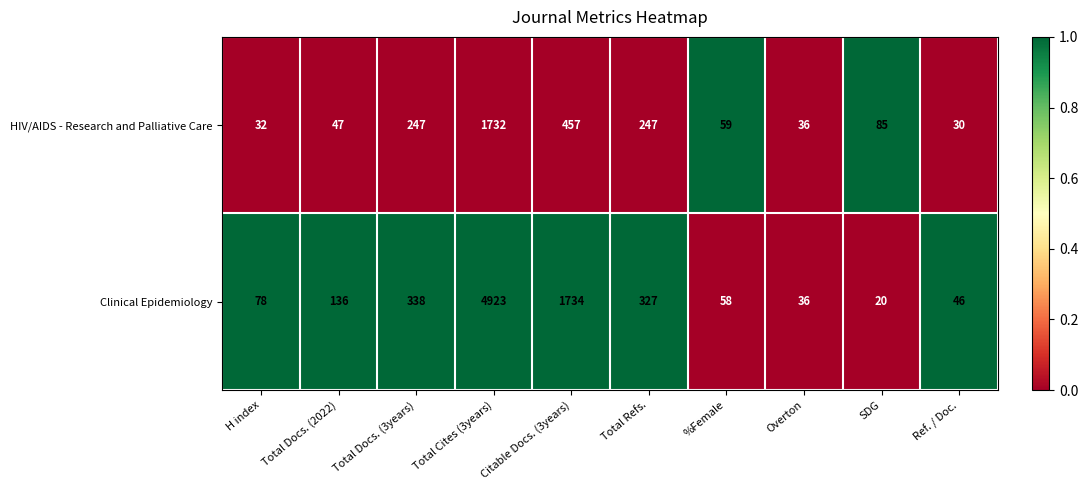

The Clinical Epidemiology series shows 453 at Total Refs.. True or false?

False